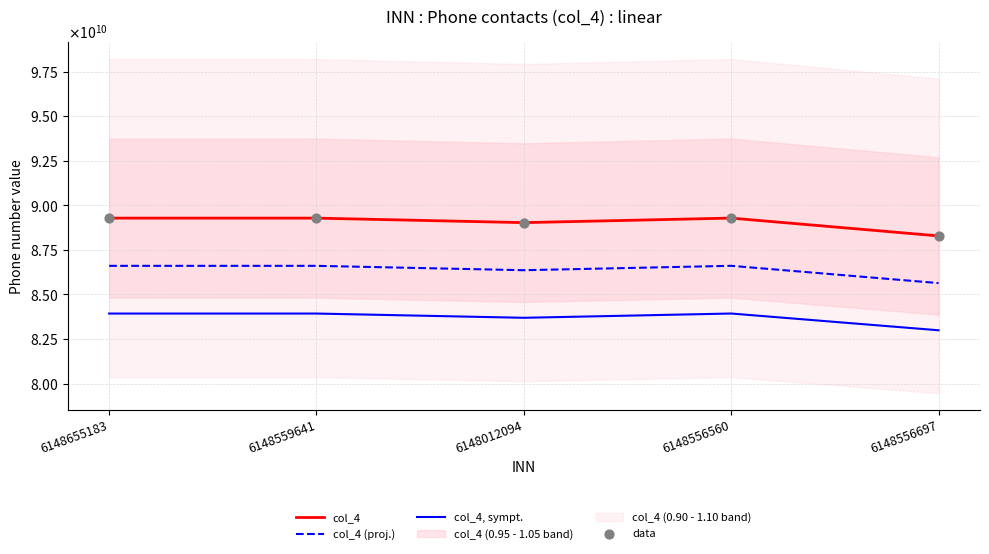

Which series has the largest total across all categories?

col_4